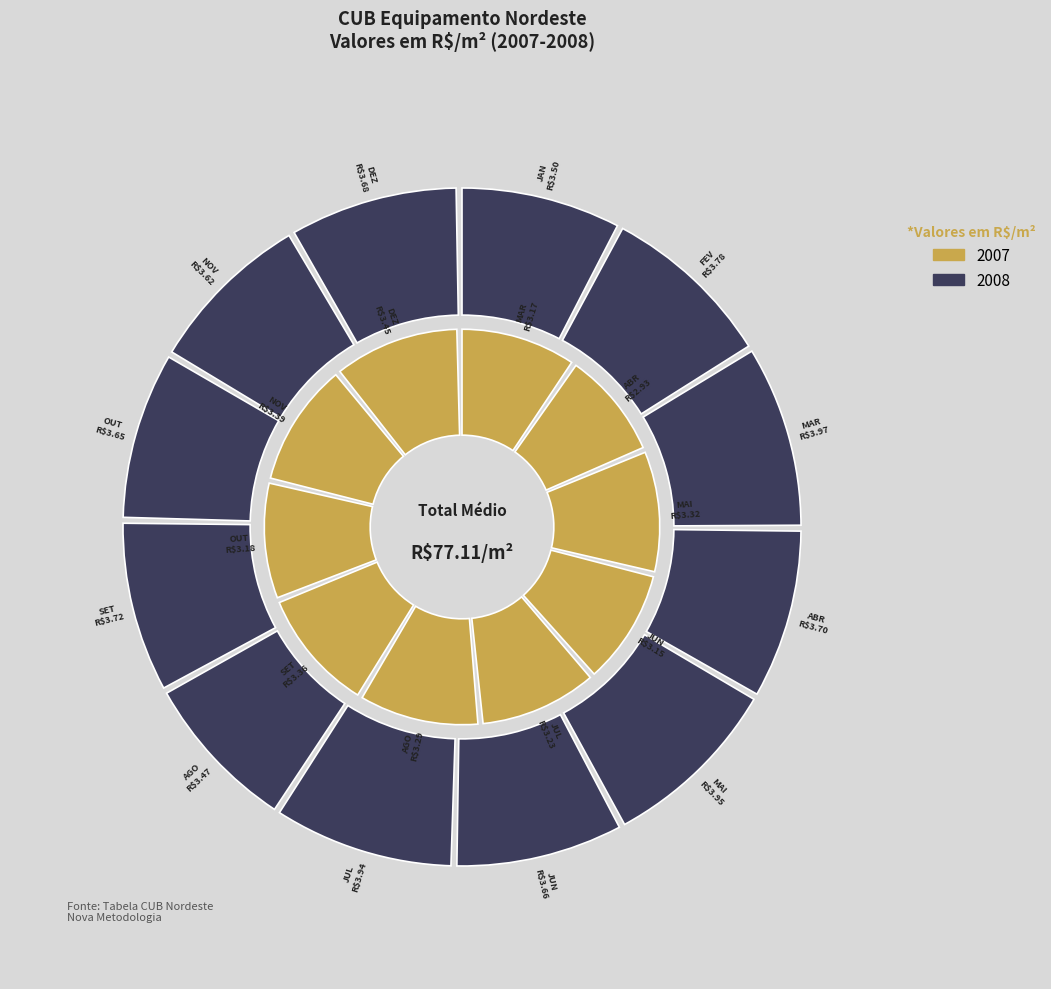

Does OUT account for over 50% of the chart?

No